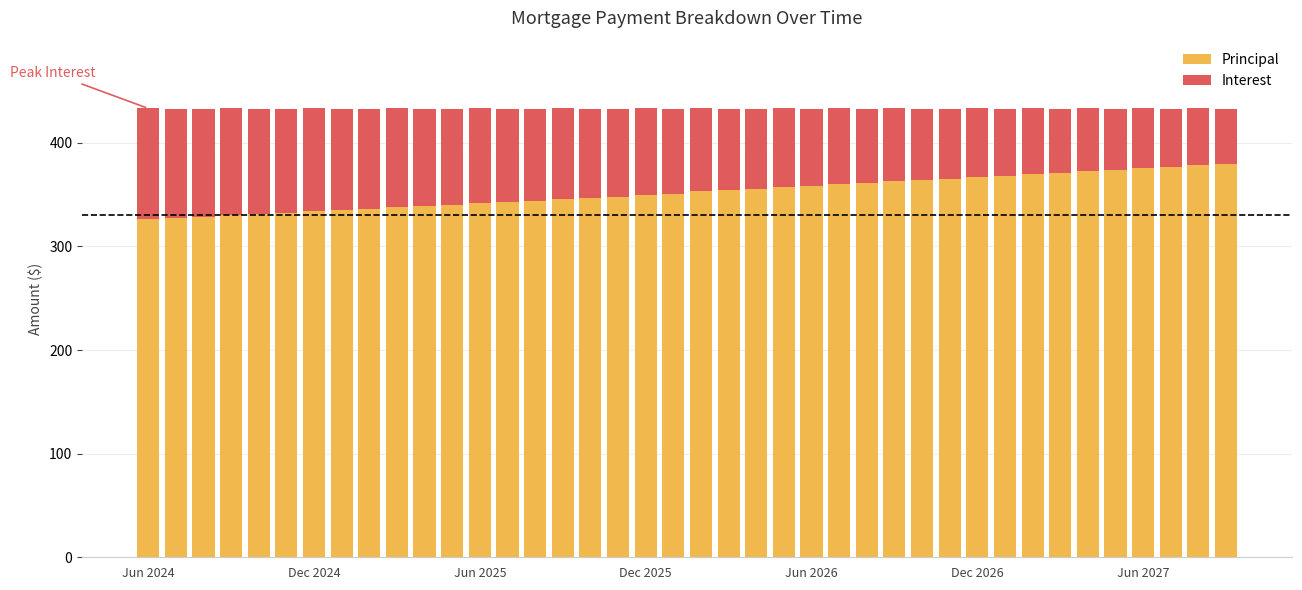

What is the average value of the Principal series?

352.3